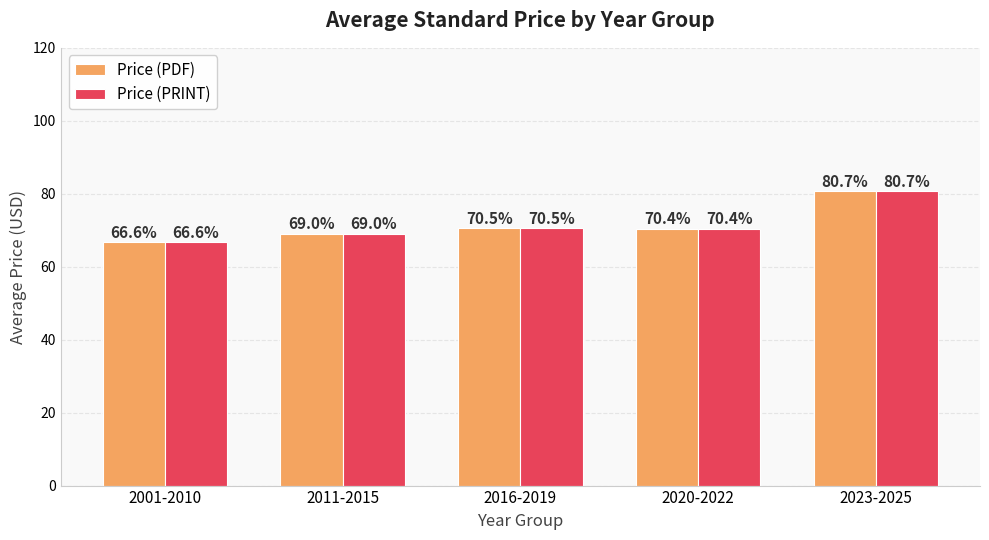

What is the value of the Price (PRINT) bar at the 1st from the left?

66.6